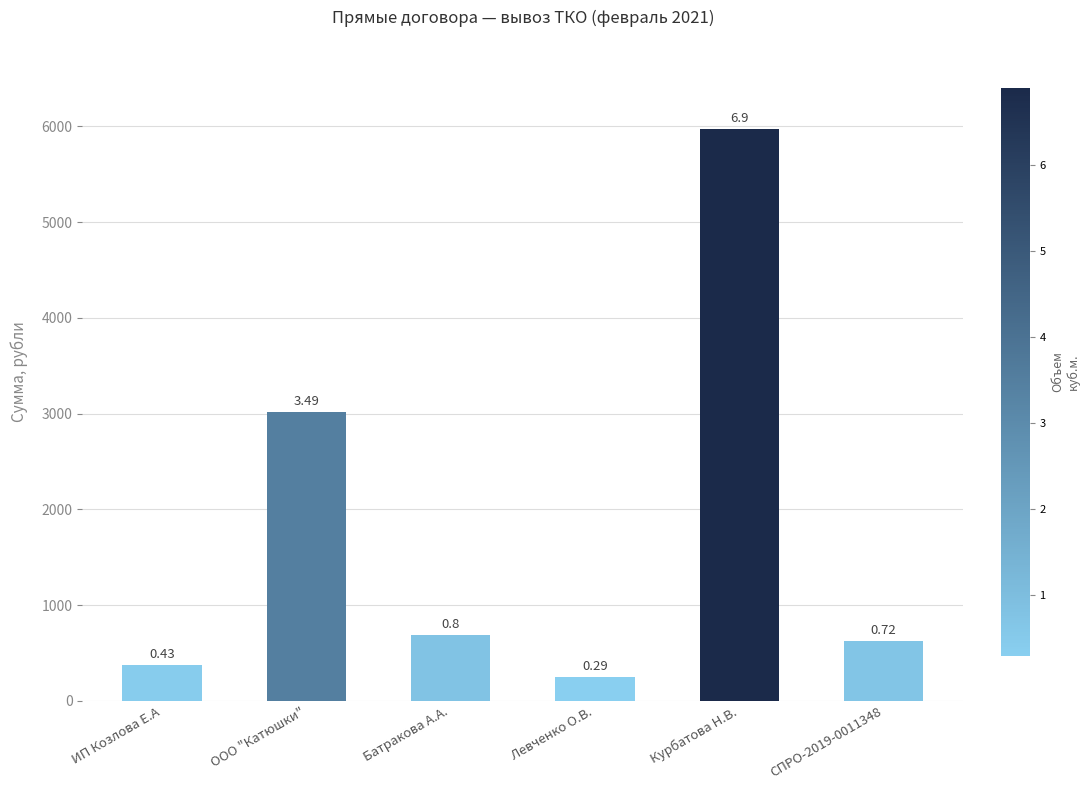

Does the chart contain stacked bars?

No